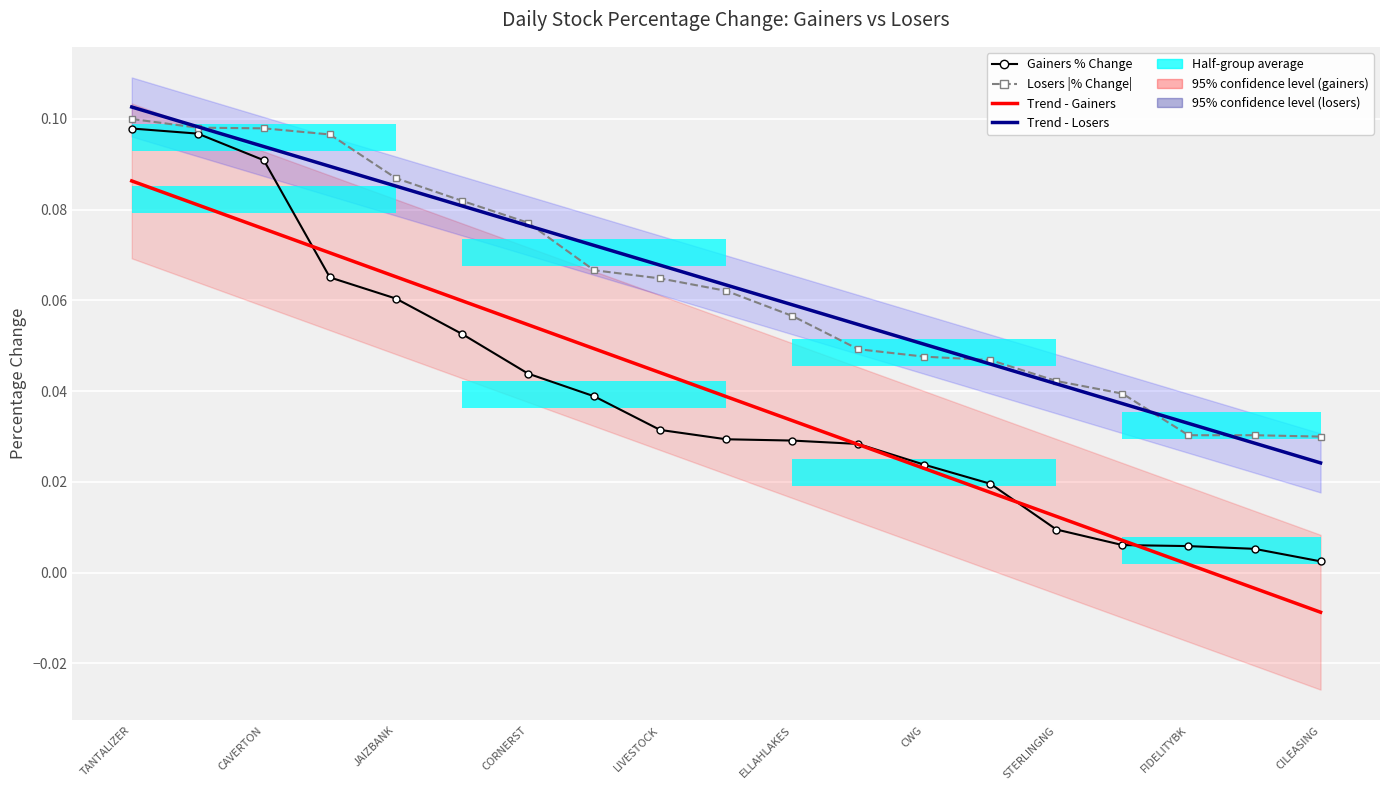

What is the difference between the maximum and second lowest values in the Trend - Losers (p < 0.05) series?

0.1